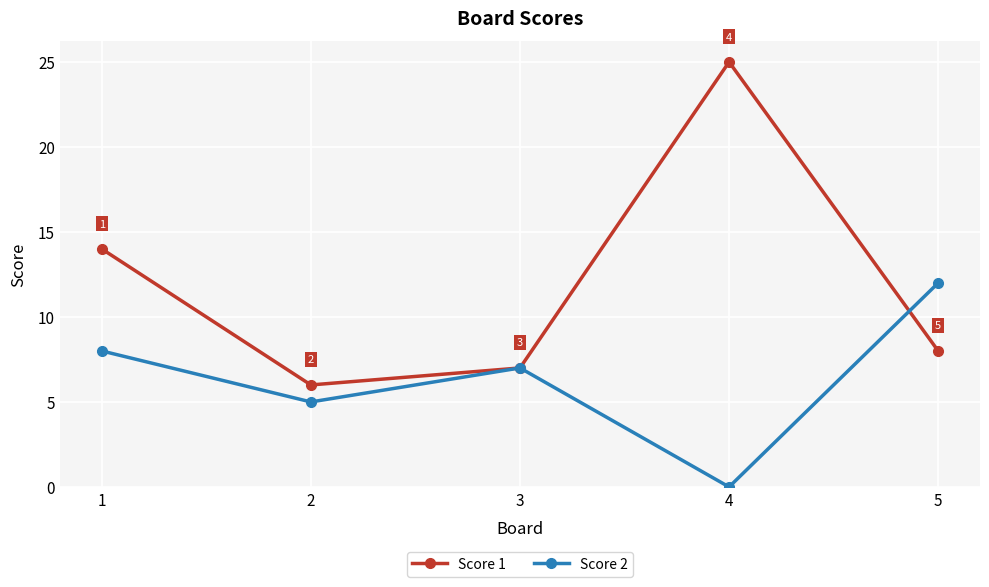

What is the difference between the maximum and minimum values in the Score 1 series?

19